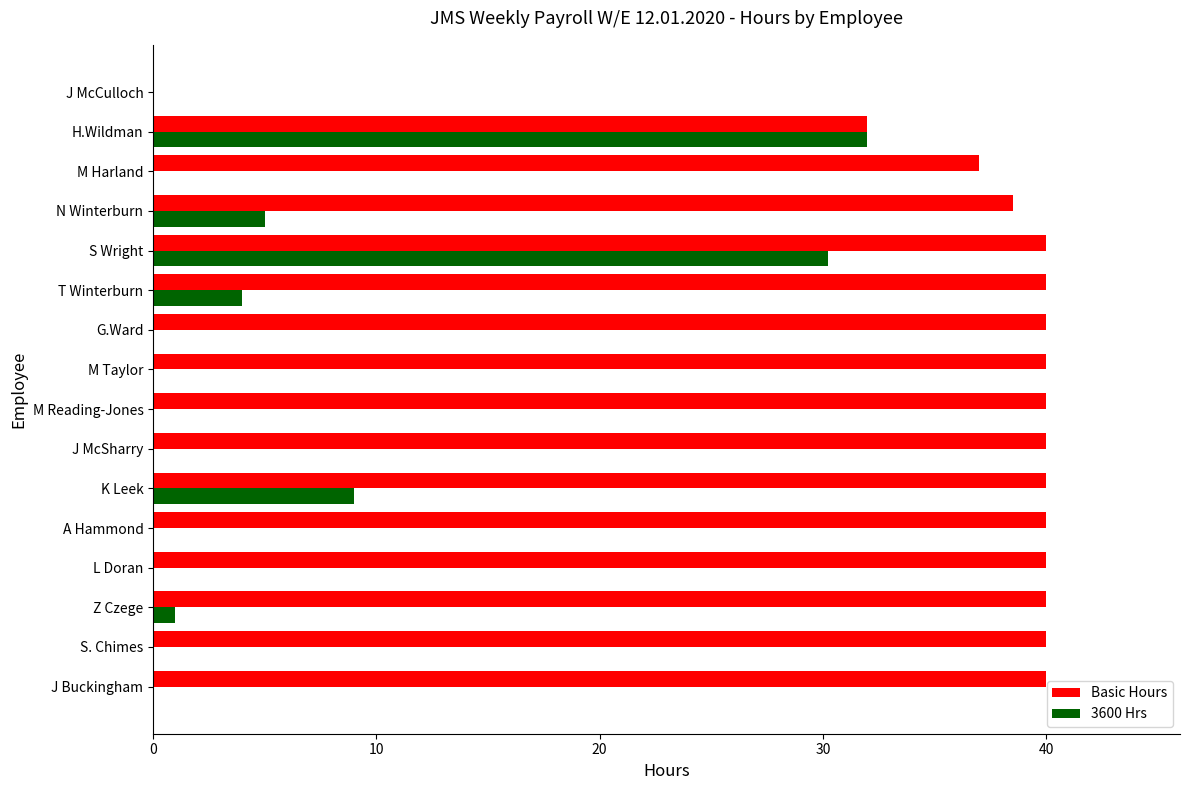

Which series has the largest total across all categories?

Basic Hours